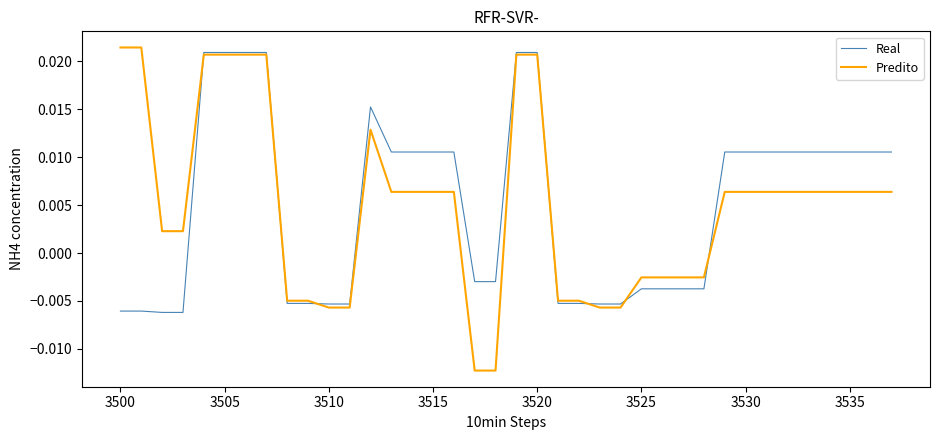

Which series has the widest spread of values?

Predito